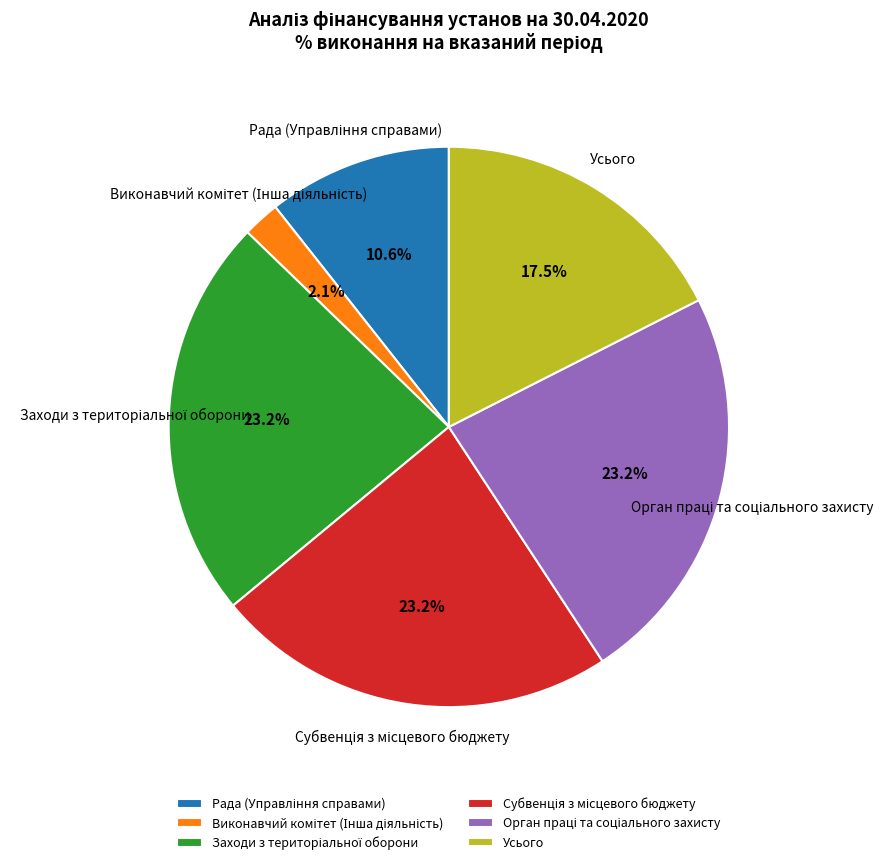

Does any single category account for the majority?

No